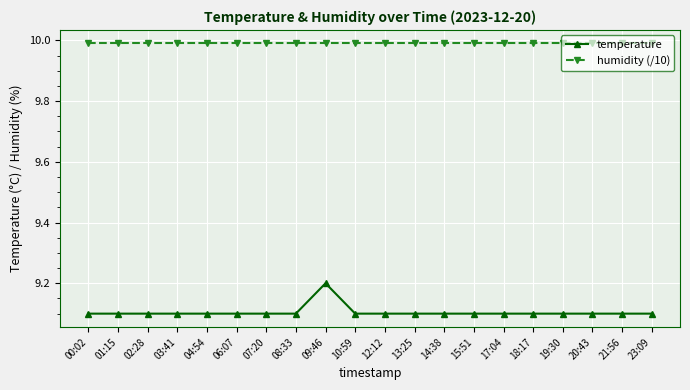

Is this an area chart (filled region under the line)?

No